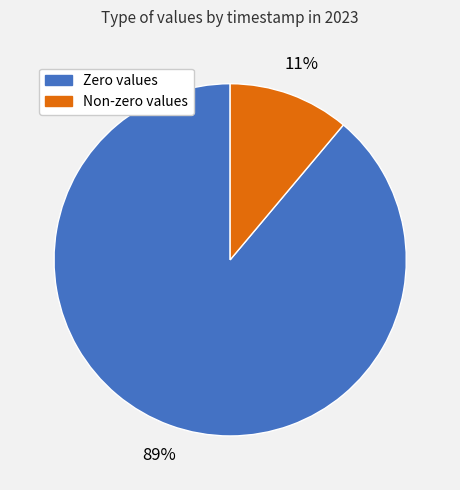

To the nearest percent, what is the average slice percentage?

50%